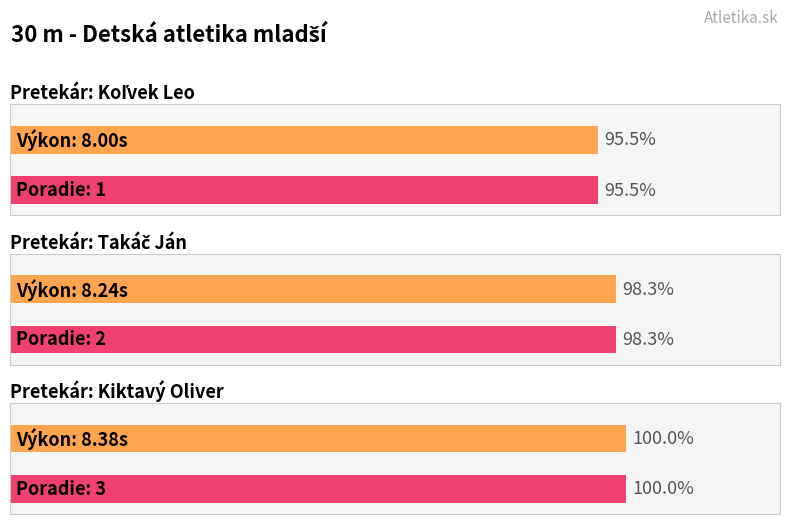

Reading left to right, what are all the values shown in this chart?

8.0	8.2	8.4